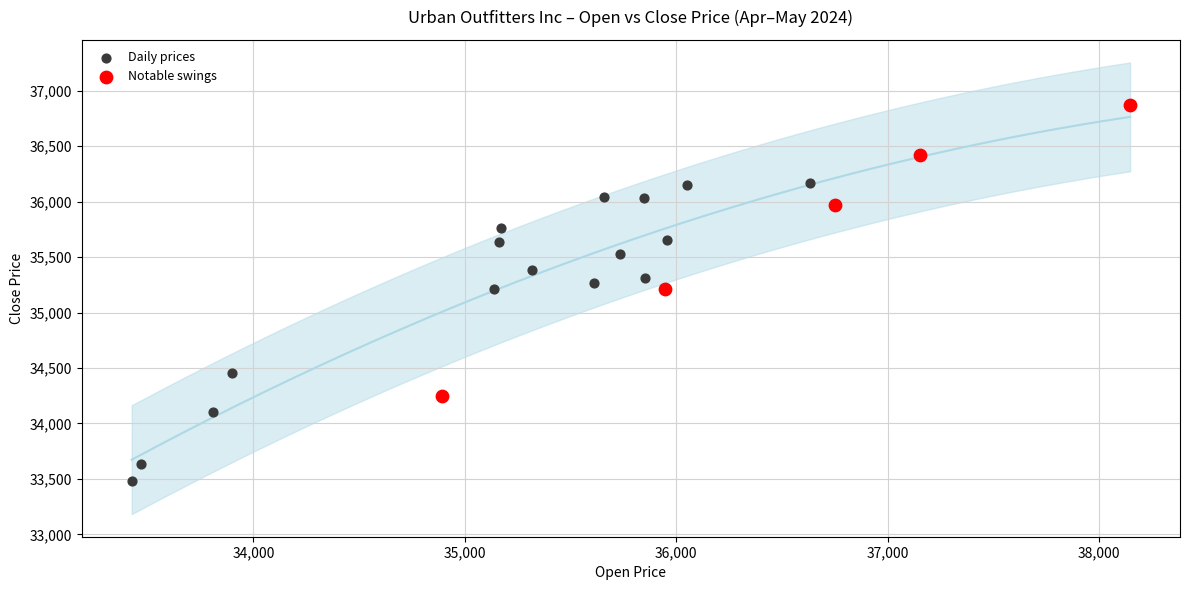

Which series reaches the maximum Y coordinate?

Notable swings